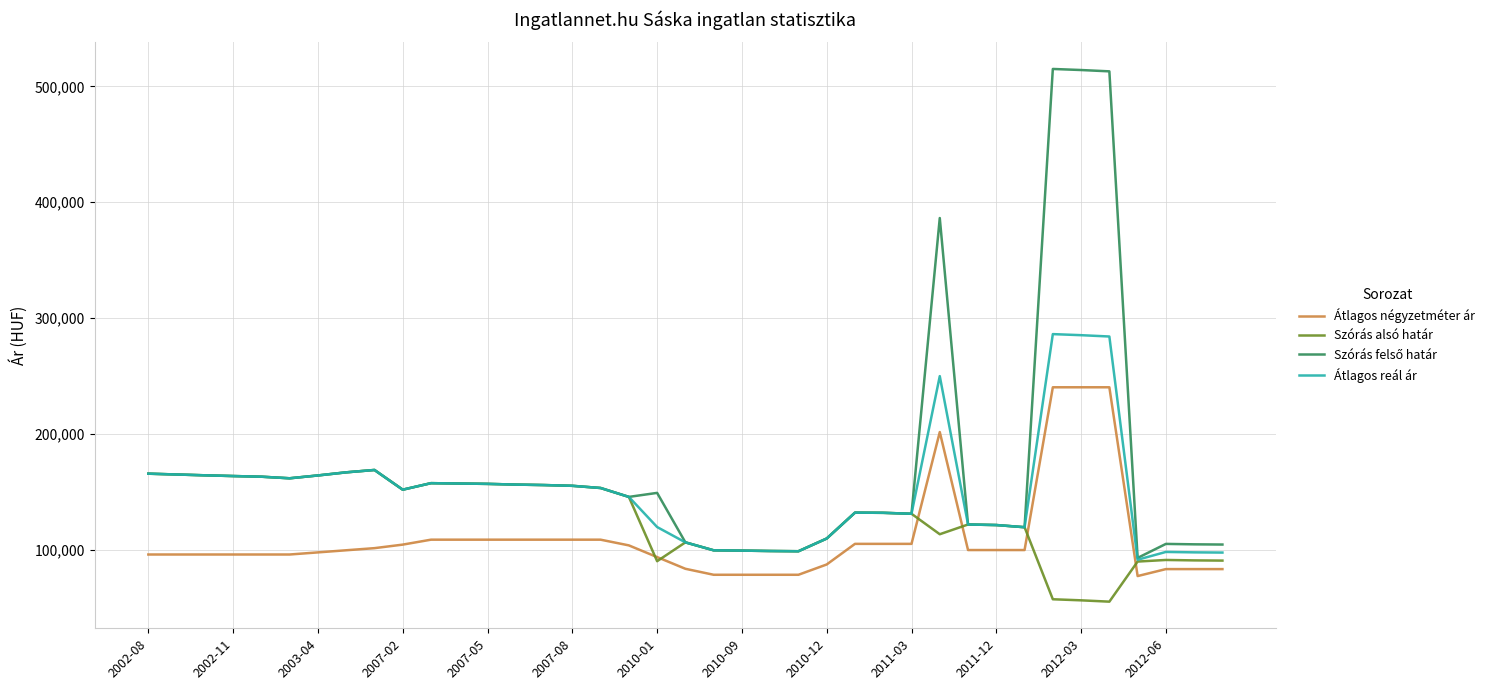

What is the smallest value displayed?

55475